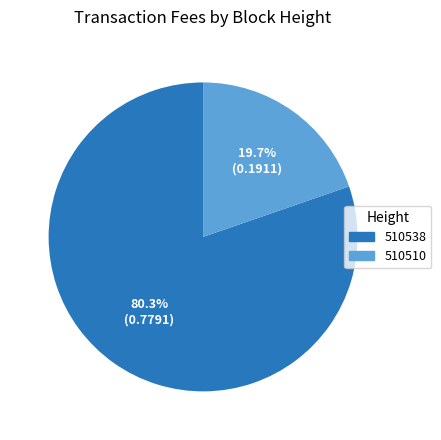

True or false: 510510 accounts for 27% of the total.

False